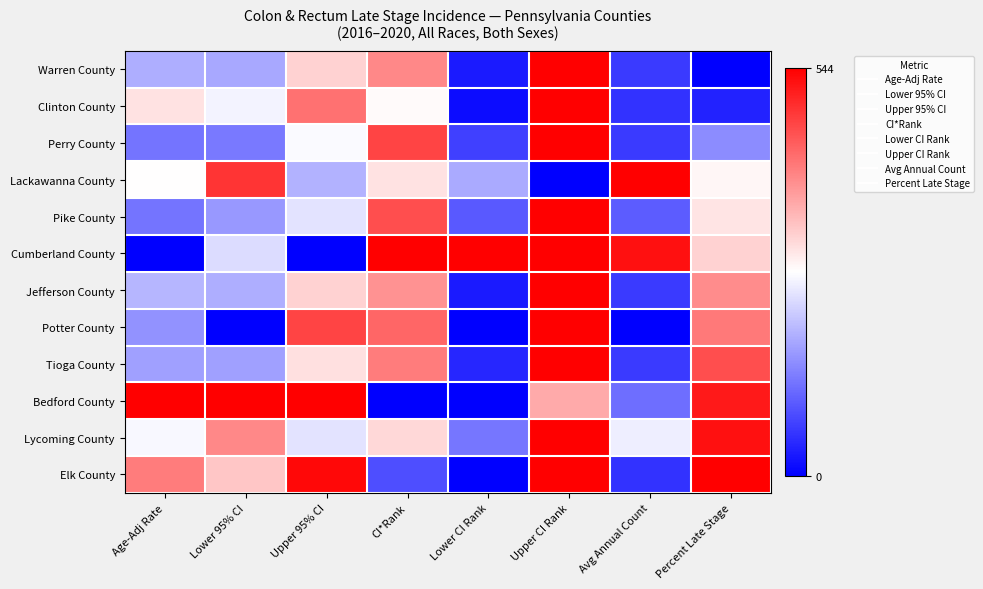

What is the difference between the highest and lowest values at Age-Adj Rate?

1.0